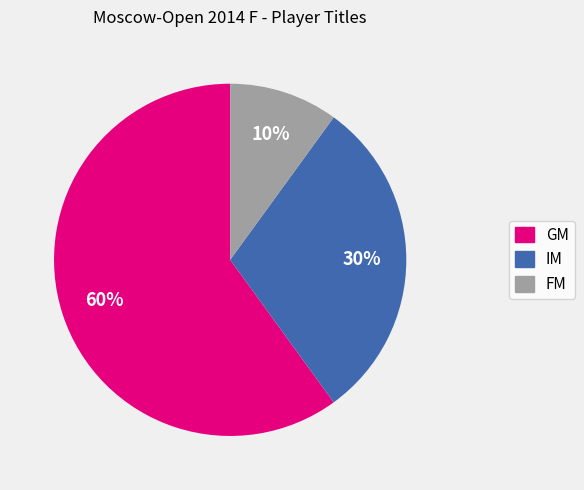

Approximately how many times larger is the value at FM compared to GM?

0.2